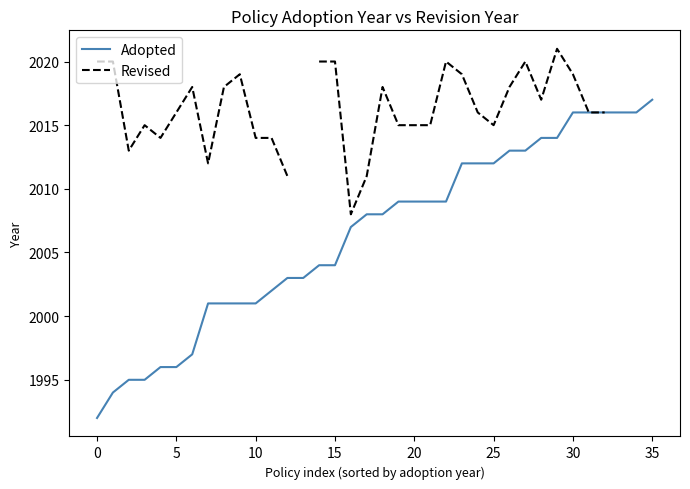

At which category is the sum across all series the highest?

29